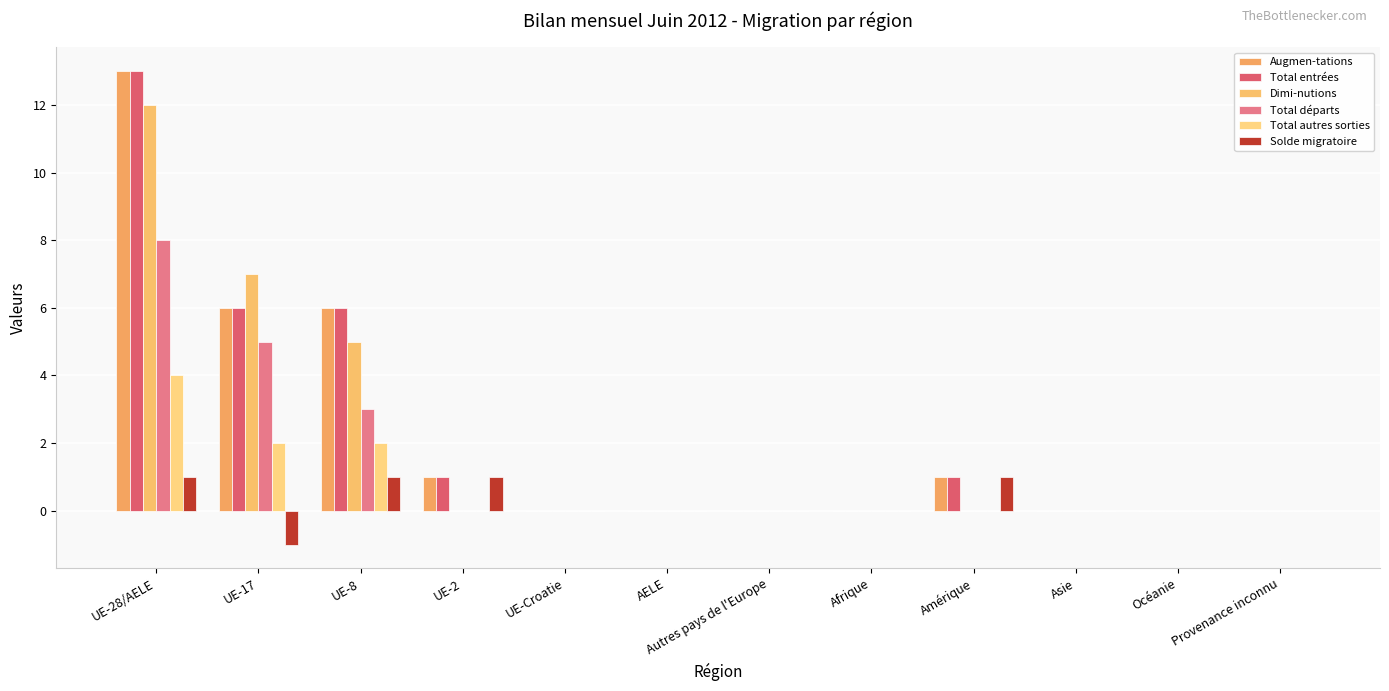

Reading left to right, extract all data points from this chart.

Augmen-tations: 13	6	6	1	0	0	0	0	1	0	0	0
Total entrées: 13	6	6	1	0	0	0	0	1	0	0	0
Dimi-nutions: 12	7	5	0	0	0	0	0	0	0	0	0
Total départs: 8	5	3	0	0	0	0	0	0	0	0	0
Total autres sorties: 4	2	2	0	0	0	0	0	0	0	0	0
Solde migratoire: 1	-1	1	1	0	0	0	0	1	0	0	0